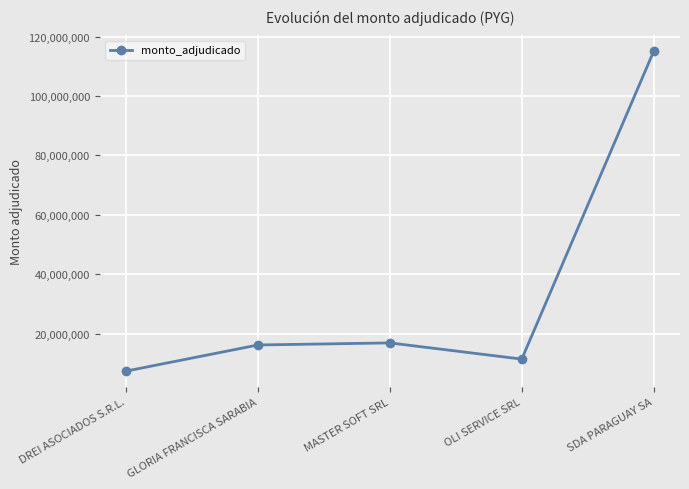

At which category does the chart reach its peak across all series?

SDA PARAGUAY SA